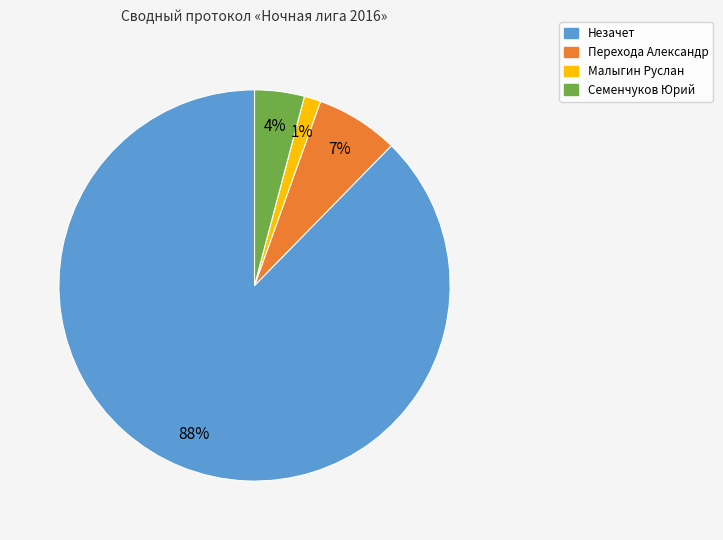

How many segments does this pie chart have?

4